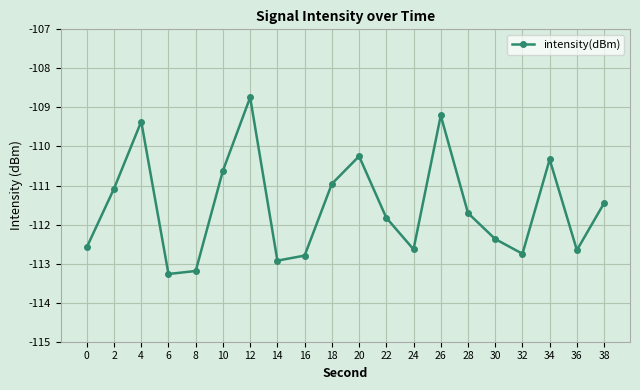

The value at 24 is -112.6. True or false?

True